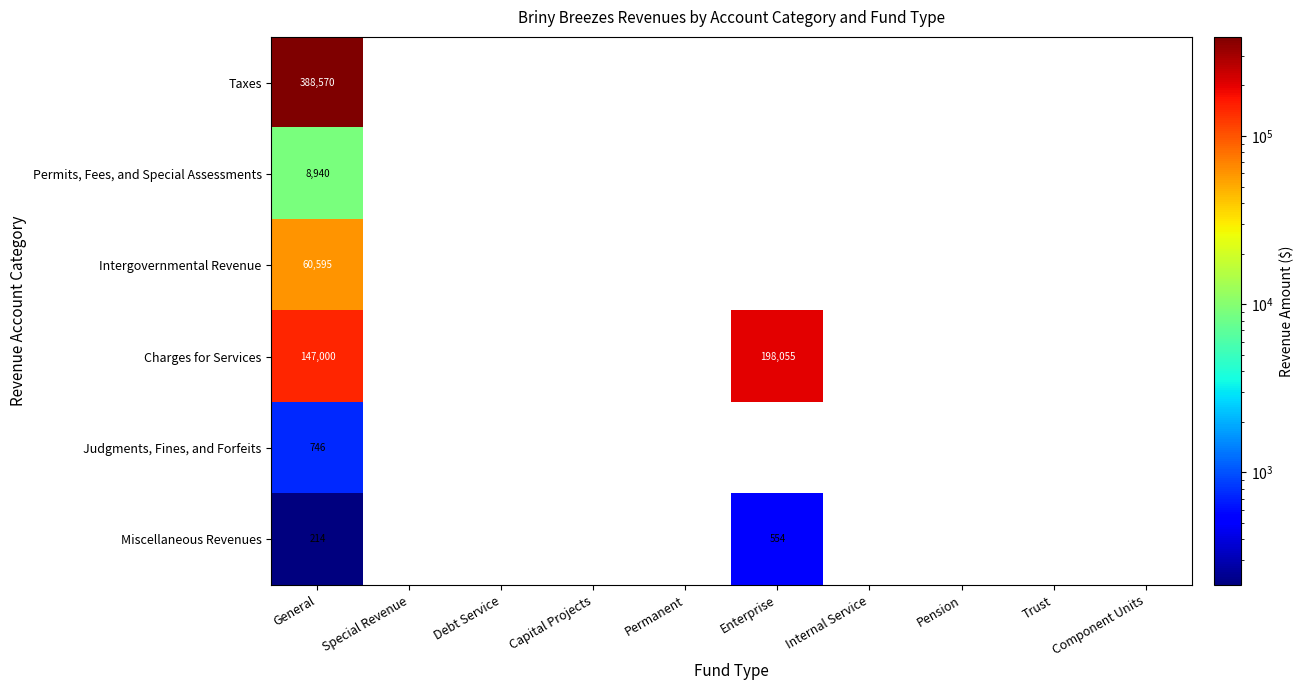

At which category is the sum across all series the highest?

General